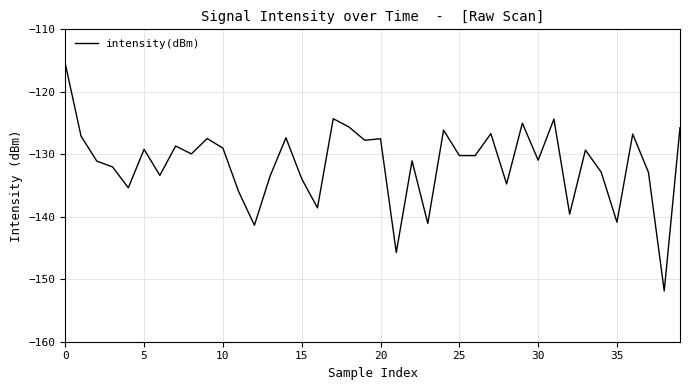

How many series are shown in this chart?

1